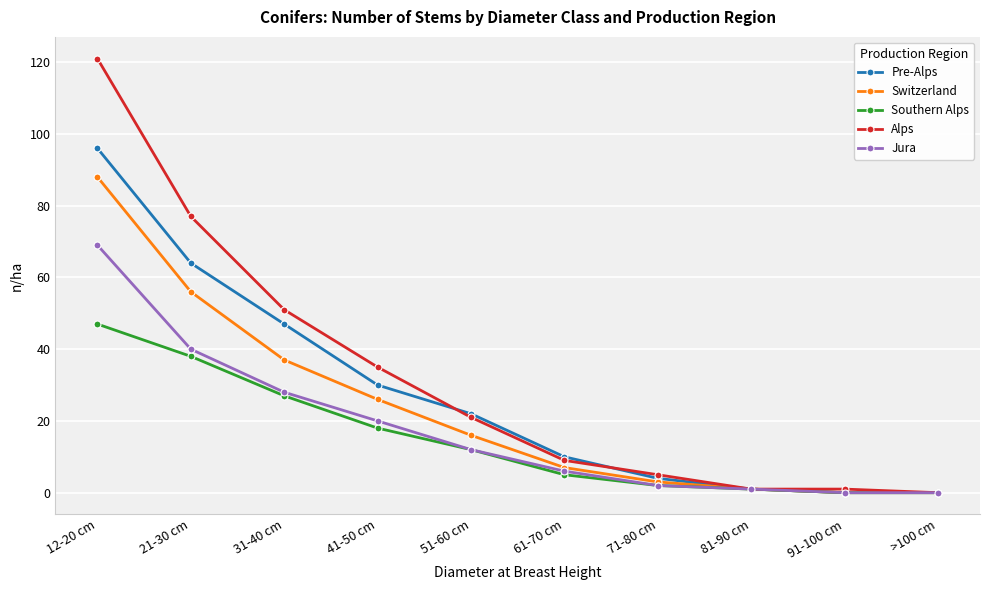

Which series has the largest total across all categories?

Alps